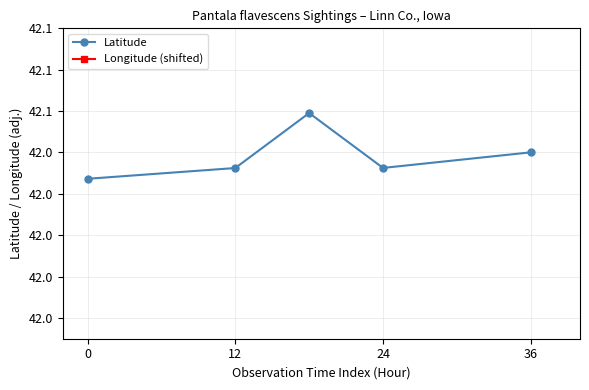

Which series has the largest range (max minus min)?

Longitude (shifted)